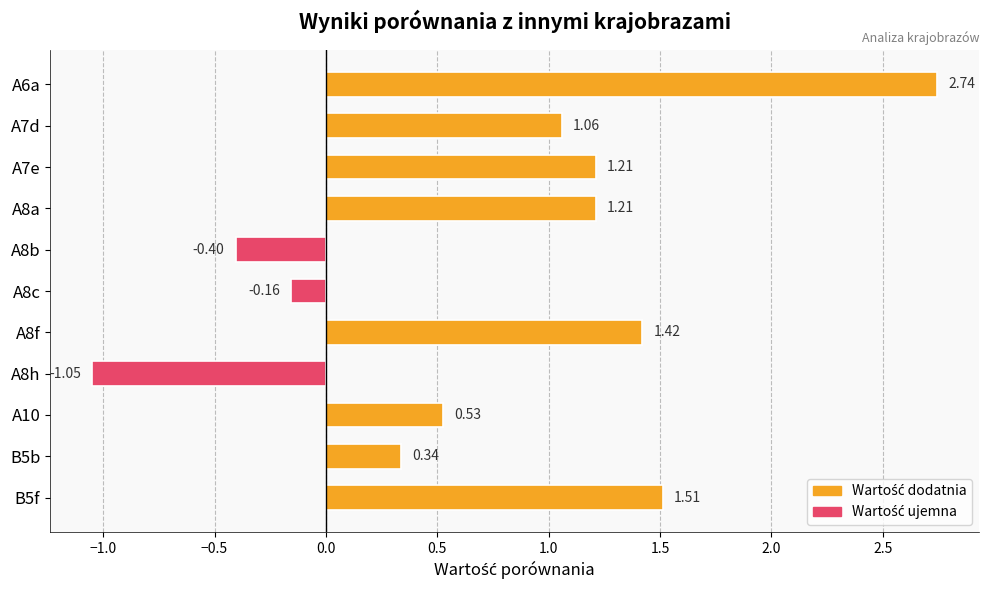

At which label is the value closest to 0?

A8c